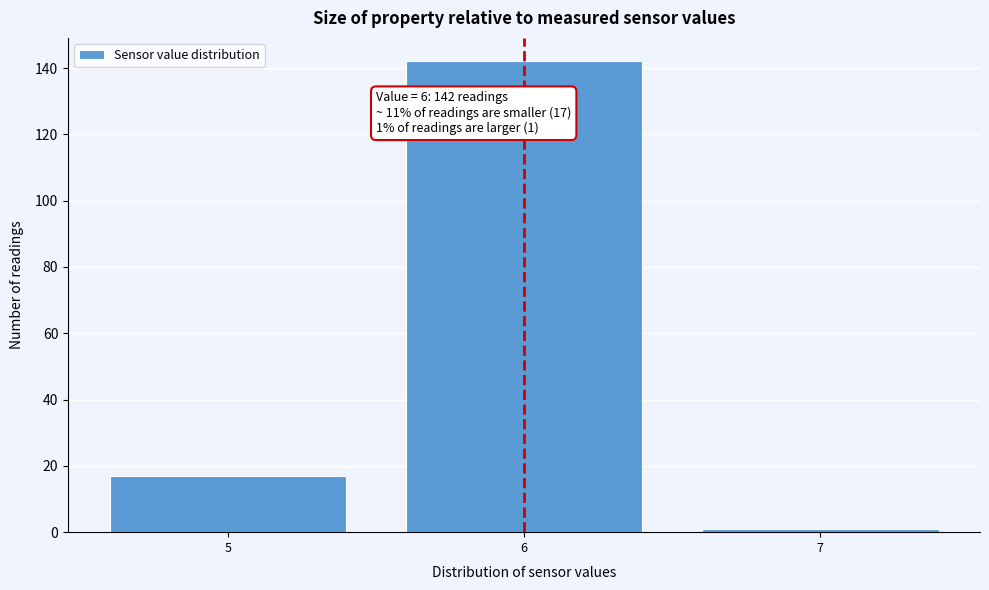

Reading left to right, transcribe all the data shown in this chart.

5=17	6=142	7=1